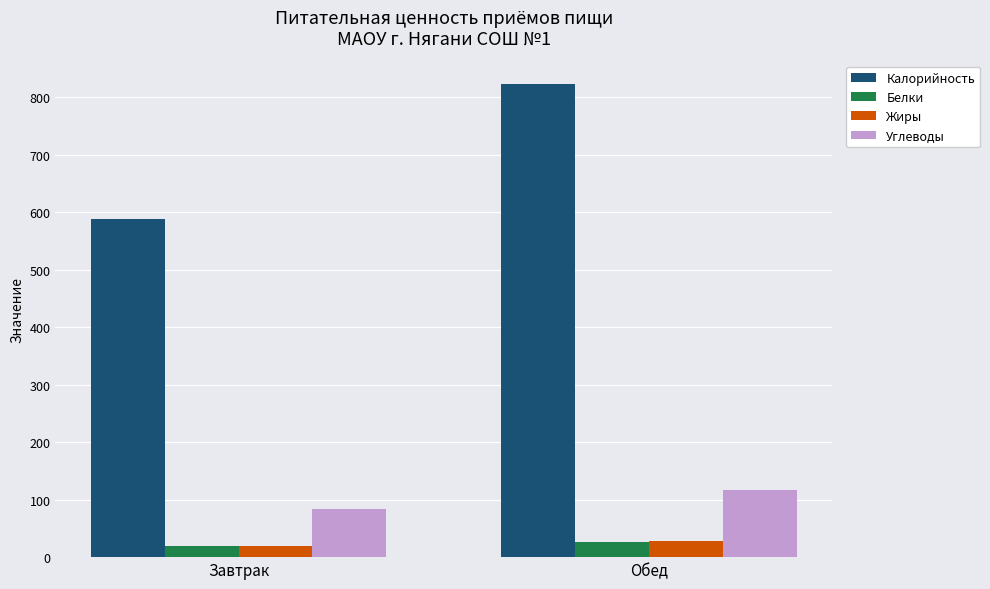

How many groups of bars are there?

2